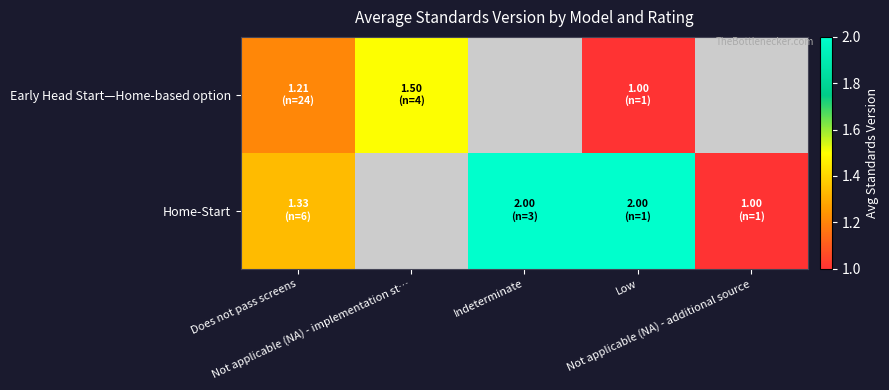

How many data points does each series have?

5